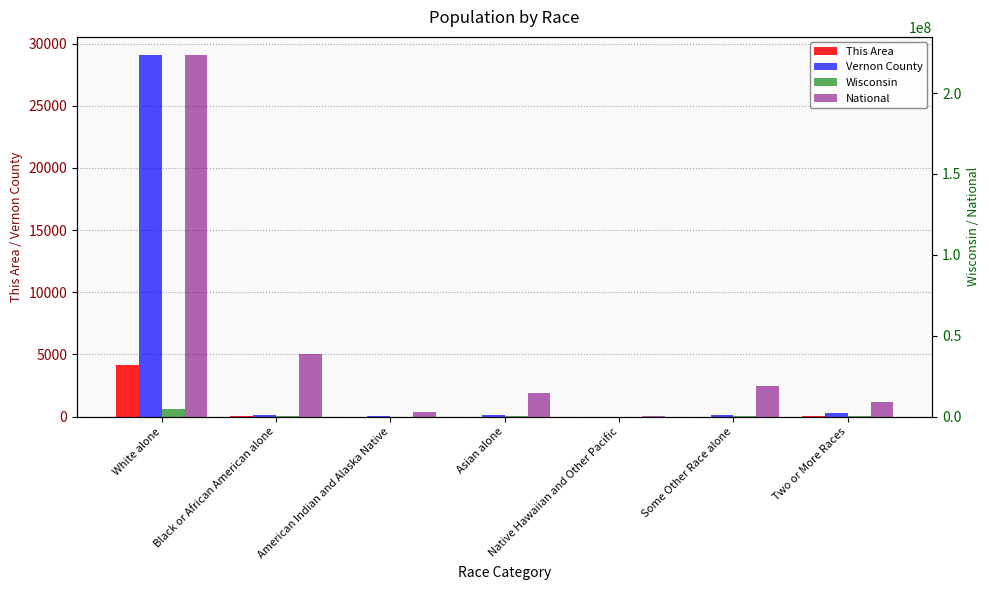

How many data points in Vernon County are above 109?

3